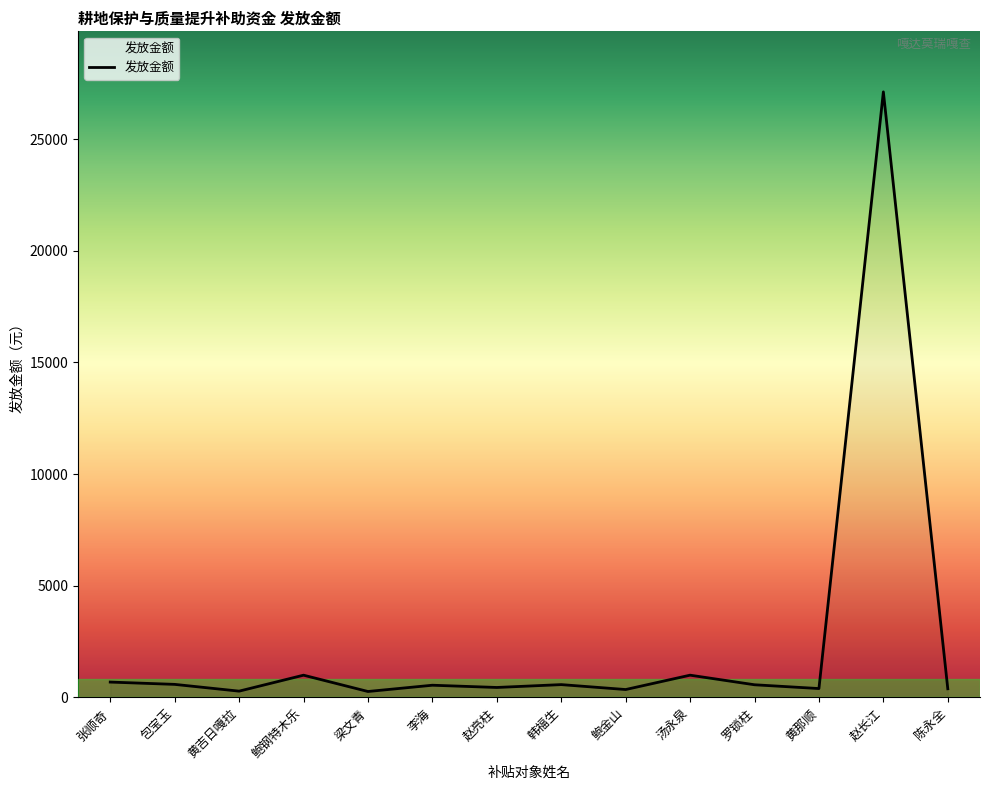

The chart shows a value of 383.6 at 陈永全. True or false?

True